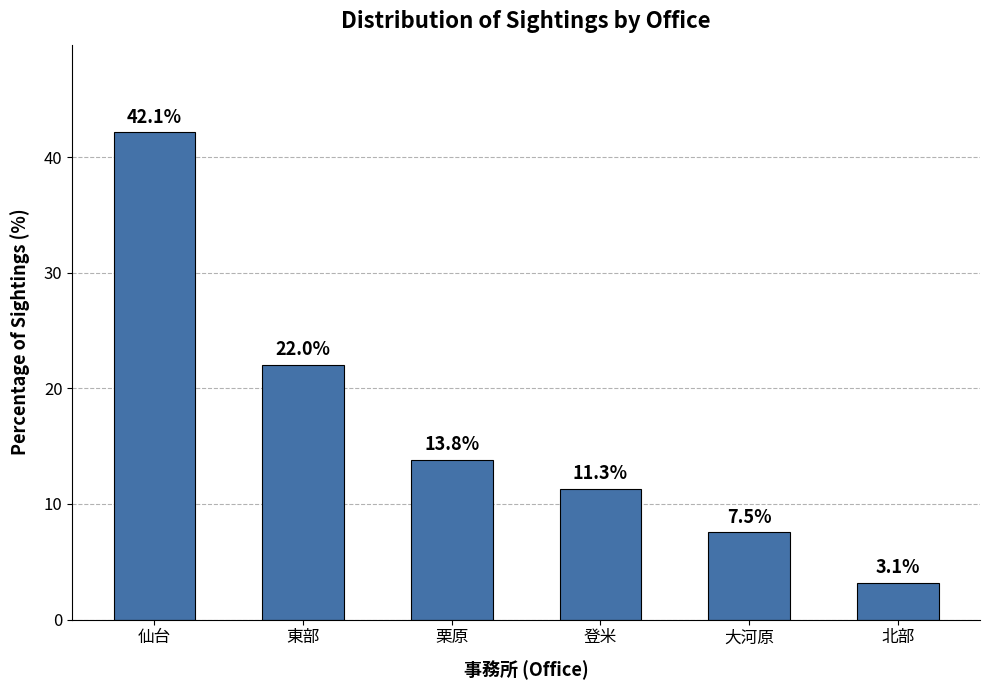

Where does the data first go above 13?

仙台